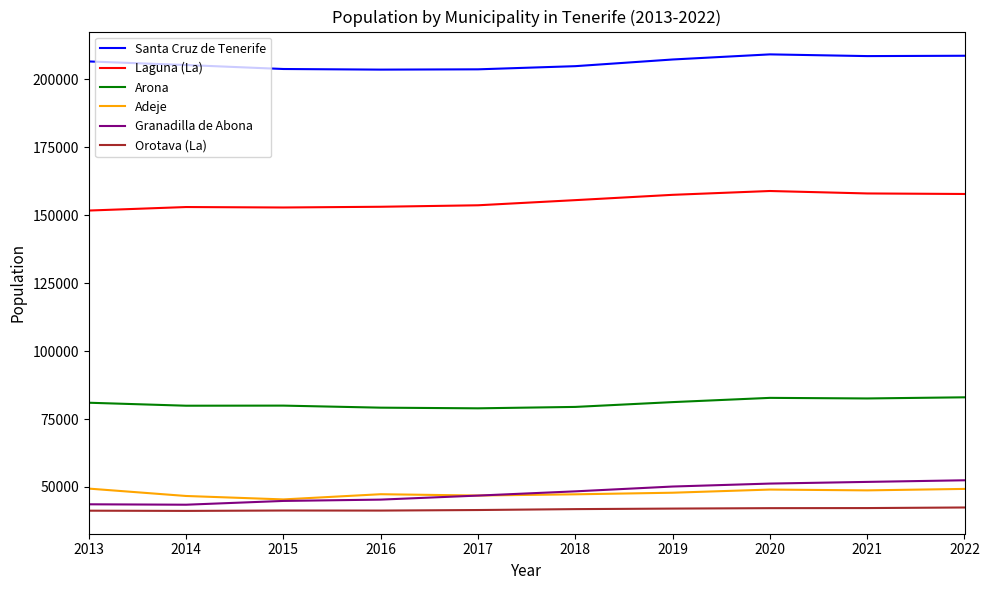

What is the total value across all series at 2013?

573548